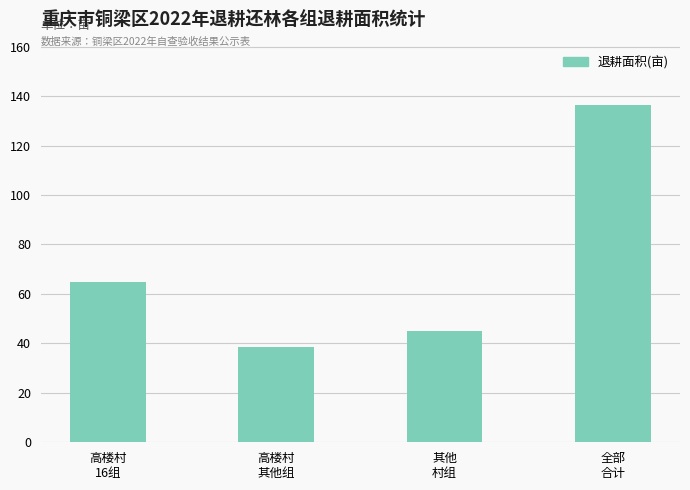

Are the bars horizontal?

No